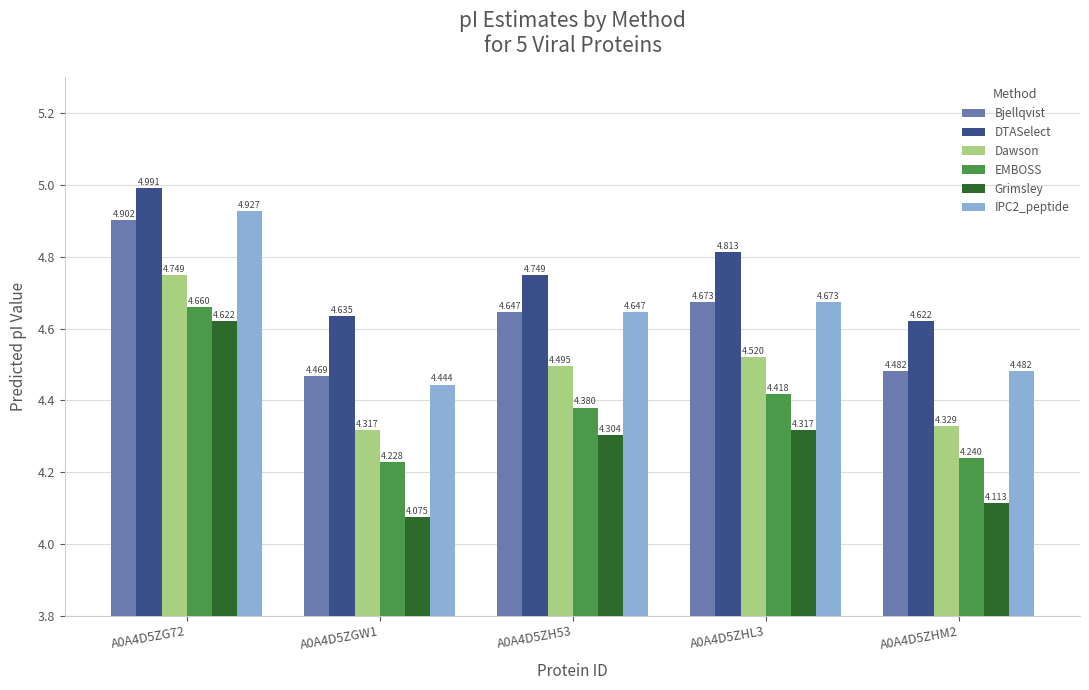

What is the label of the 3rd bar from the left?

A0A4D5ZH53